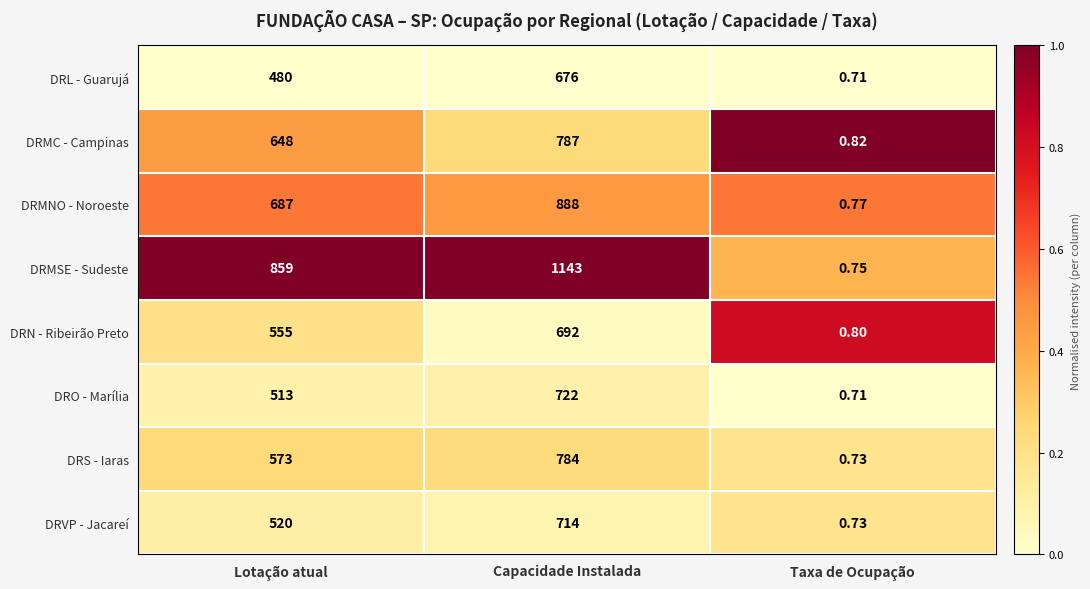

List the labels in order of DRMC - Campinas value, largest first.

Capacidade Instalada, Lotação atual, Taxa de Ocupação